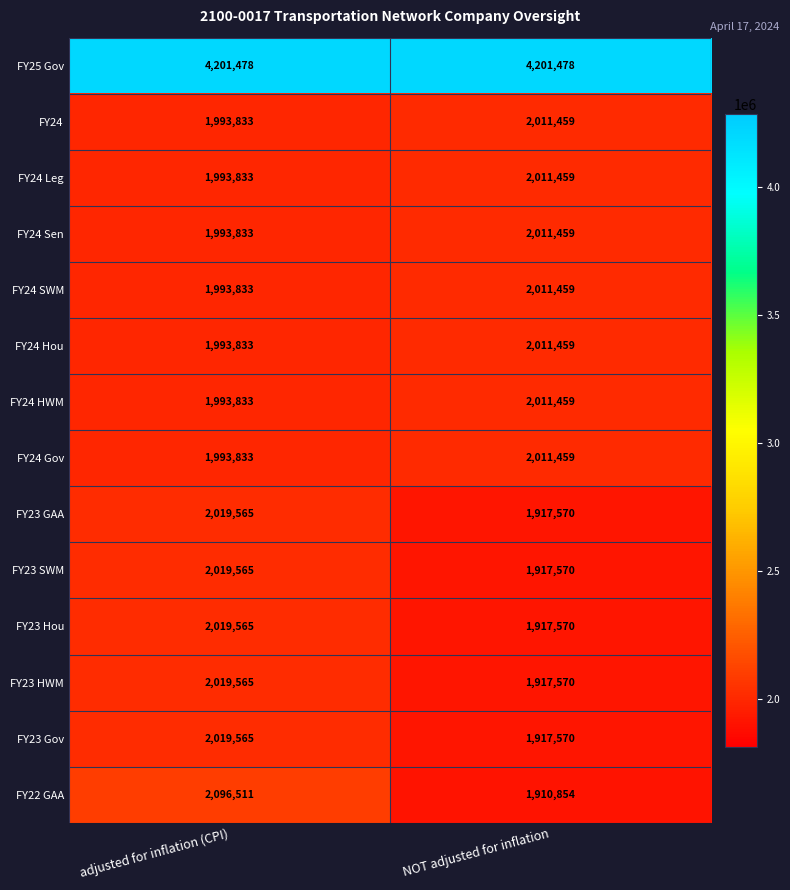

What is the total value across all series at NOT adjusted for inflation?

29780395